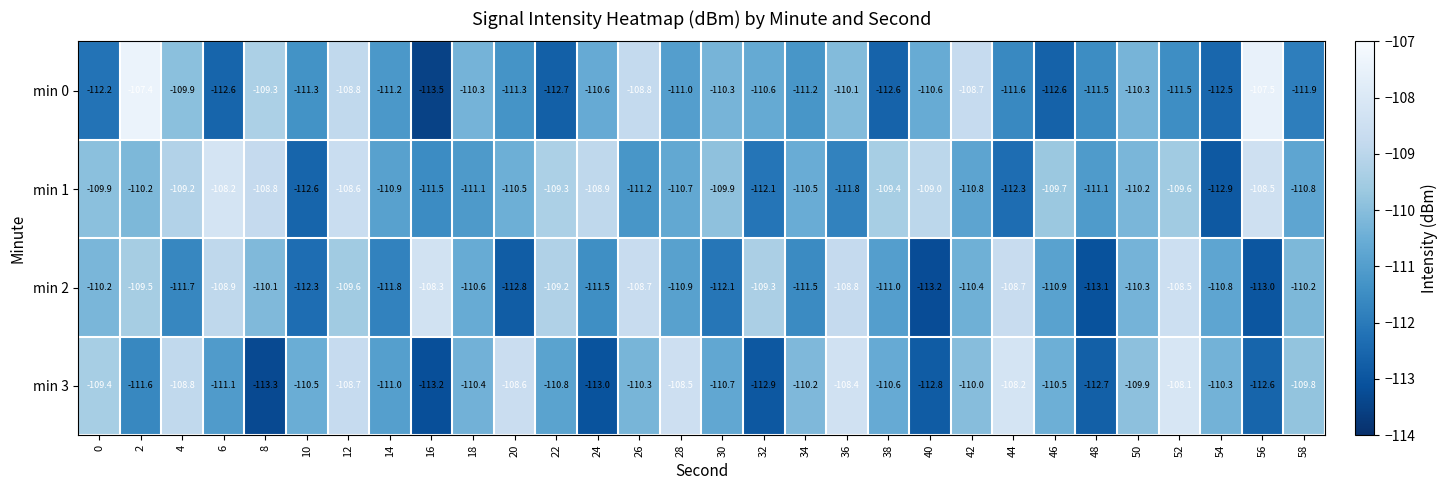

At which category is the sum across all series the highest?

12